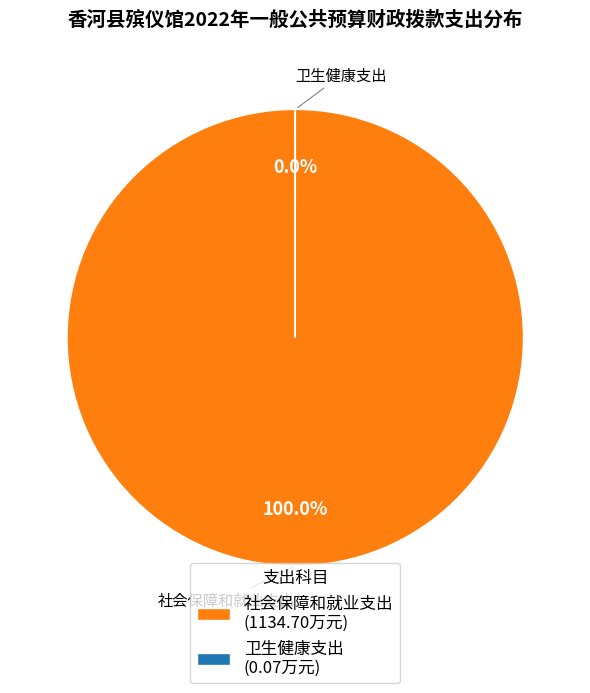

The 卫生健康支出 slice represents 14% of the pie. True or false?

False